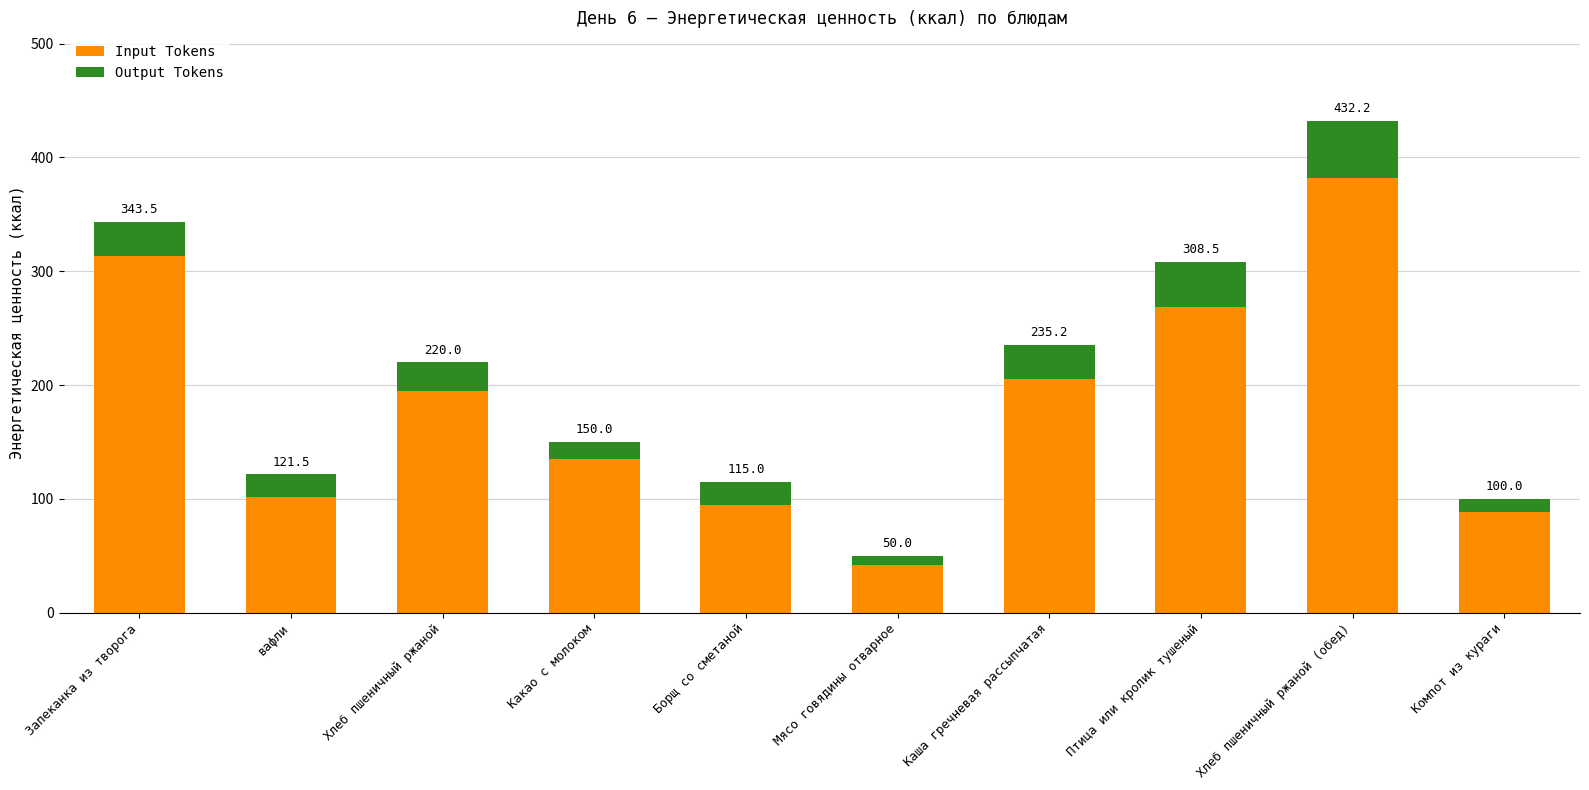

At Каша гречневая рассыпчатая, list the series in order from largest to smallest.

Input Tokens, Output Tokens